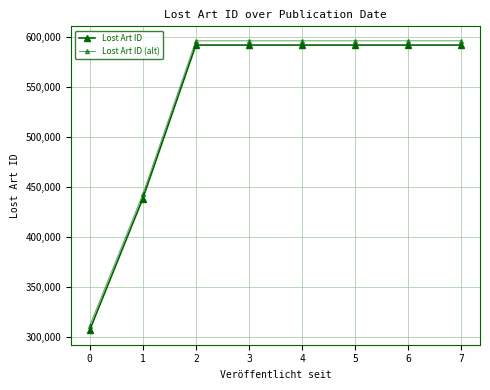

Reading left to right, extract all data points from this chart.

Lost Art ID: 306400.0	438252.0	592332.0	592333.0	592334.0	592335.0	592336.0	592337.0
Lost Art ID (alt): 310689.1	442541.1	596621.1	596622.1	596623.1	596624.1	596625.1	596626.1